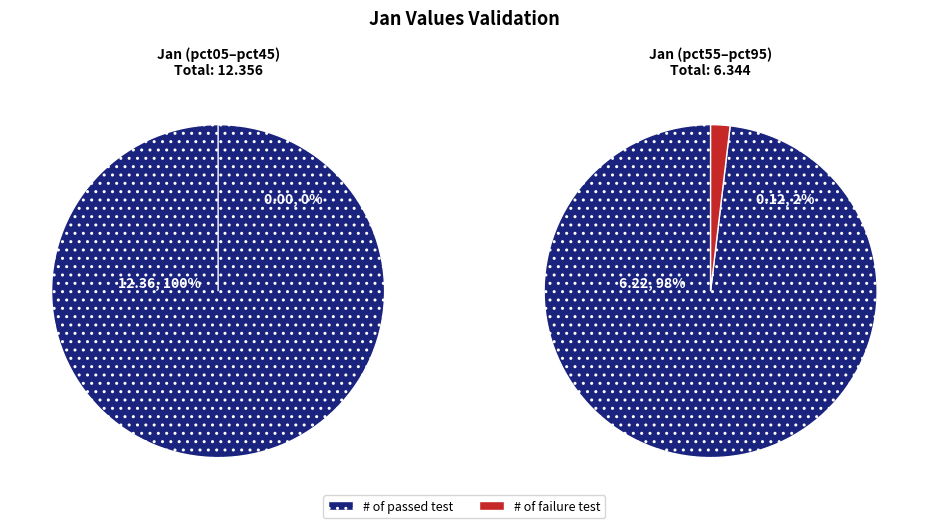

Which has a higher value, 6 or 8?

6